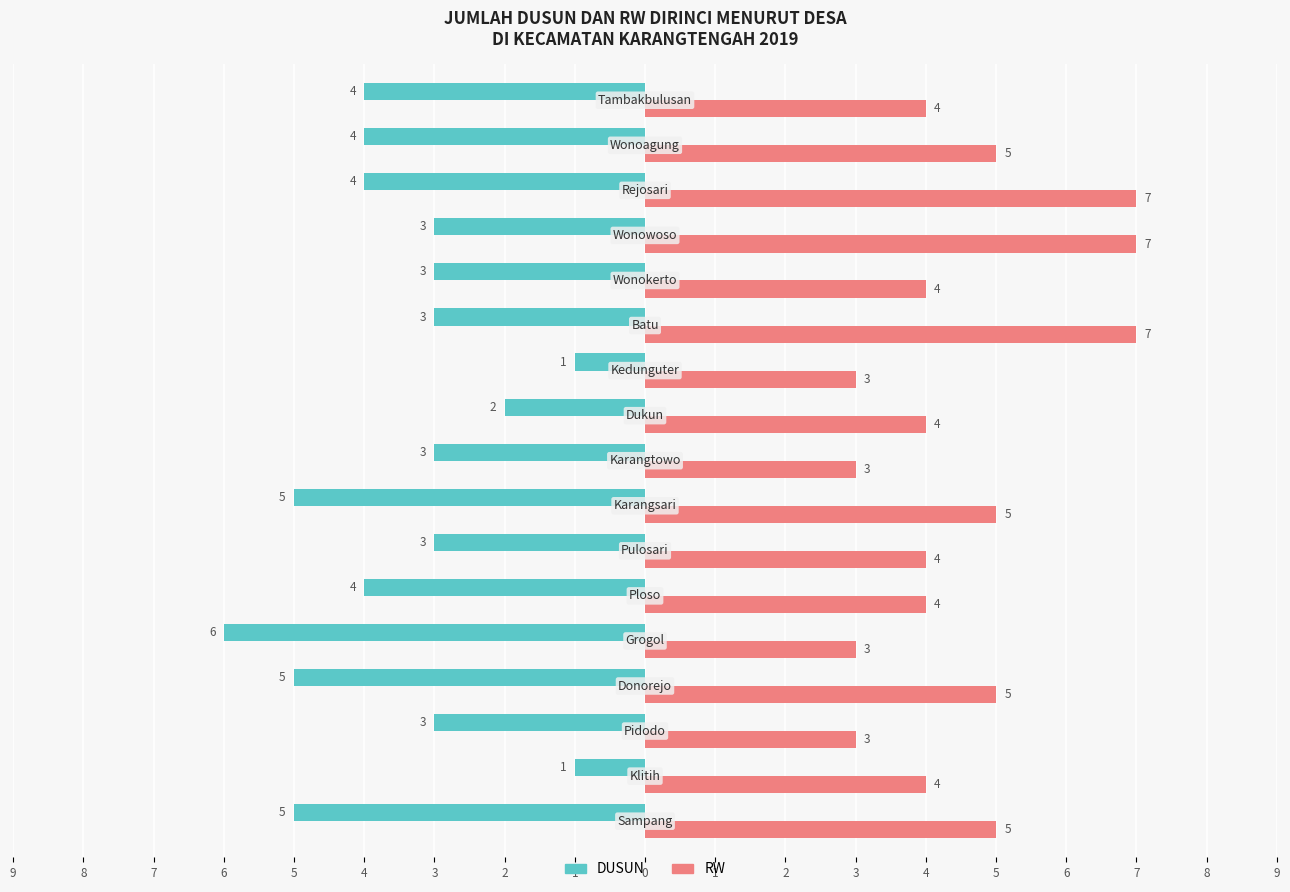

What are all the series names shown in the legend?

DUSUN, RW